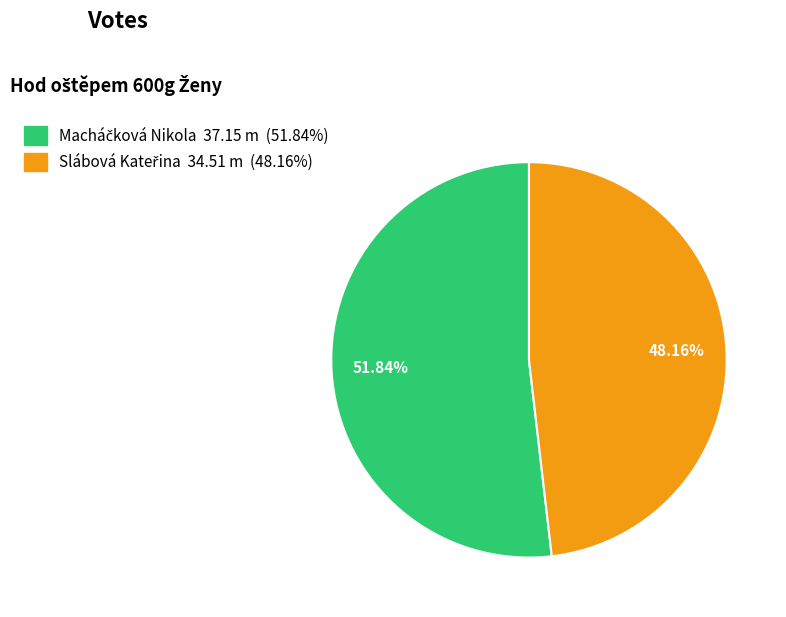

Does any single category account for the majority?

Yes